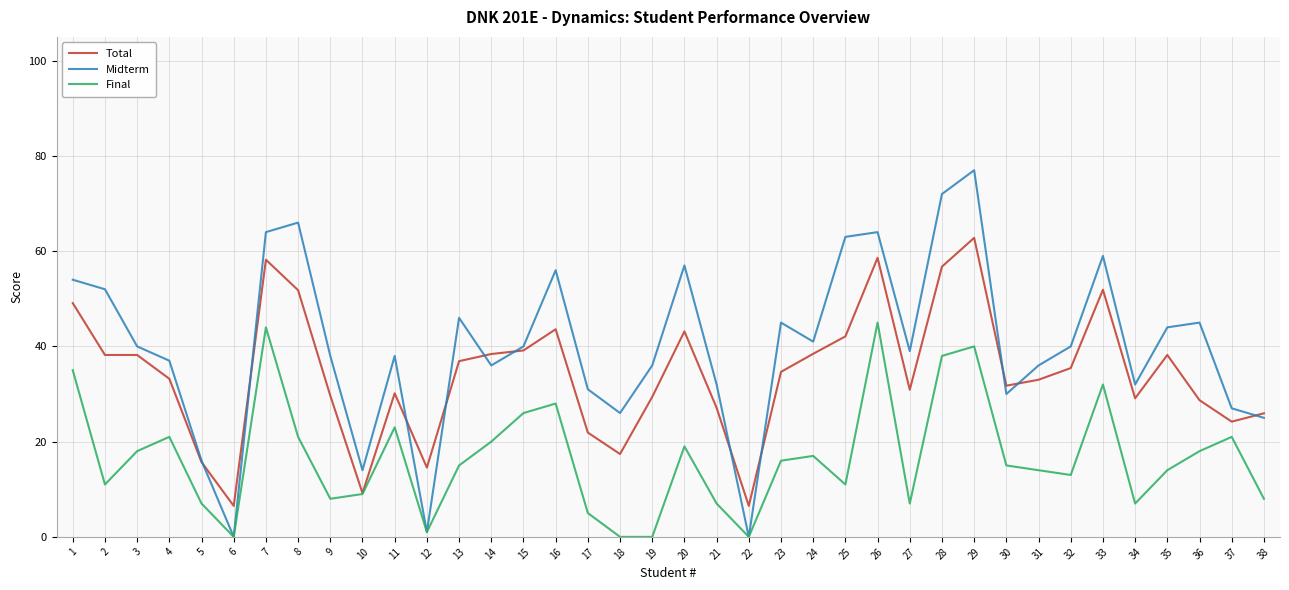

The Final series shows 8.0 at 9. True or false?

True